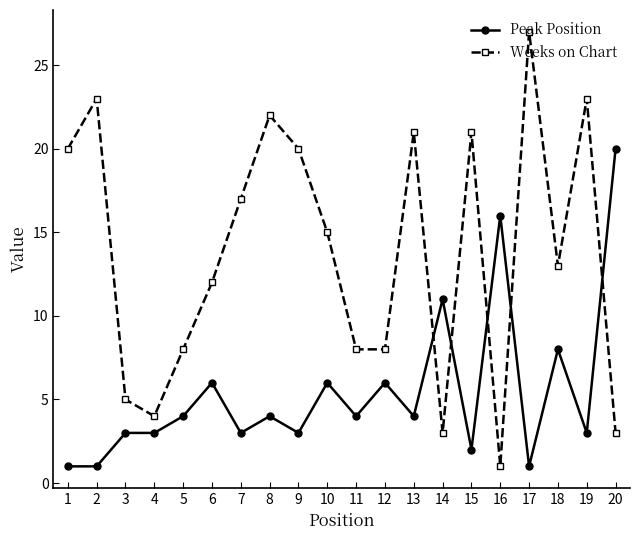

Is this an area chart (filled region under the line)?

No